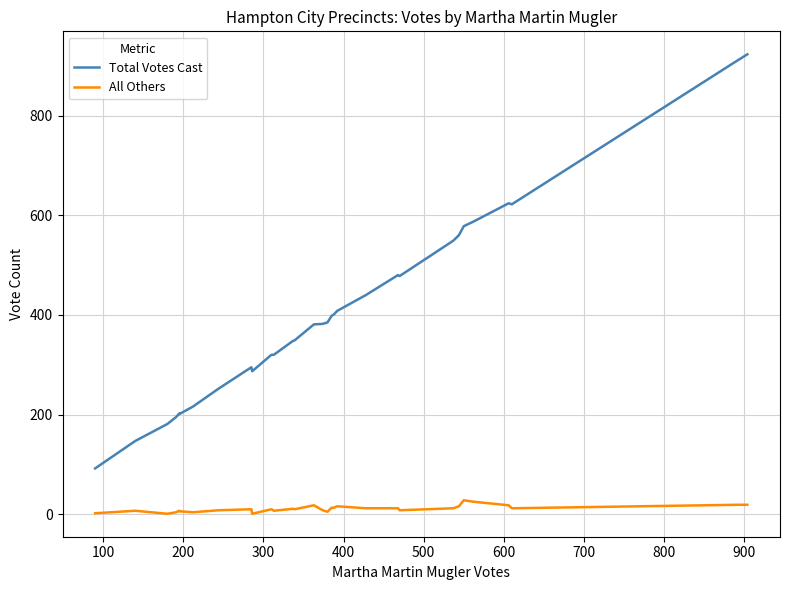

How many distinct data groups are displayed?

2